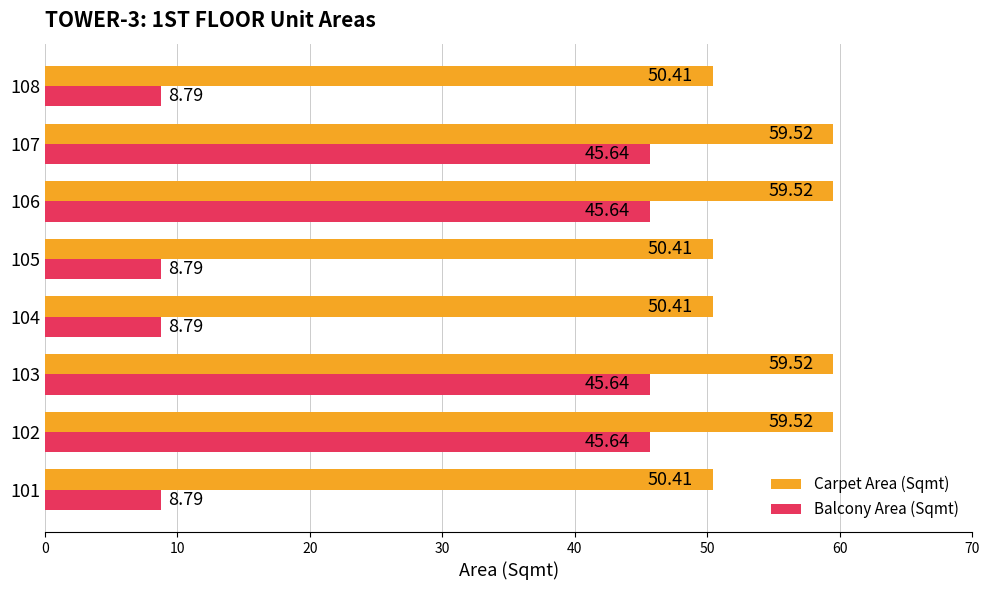

What is the difference between the maximum and second lowest values in the Balcony Area (Sqmt) series?

36.9